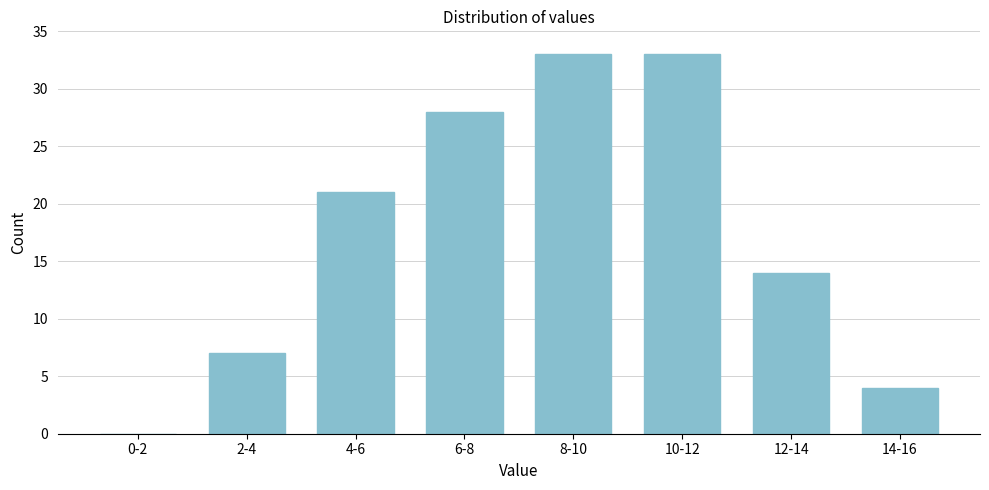

Reading left to right, what are all the values shown in this chart?

0-2=0	2-4=7	4-6=21	6-8=28	8-10=33	10-12=33	12-14=14	14-16=4